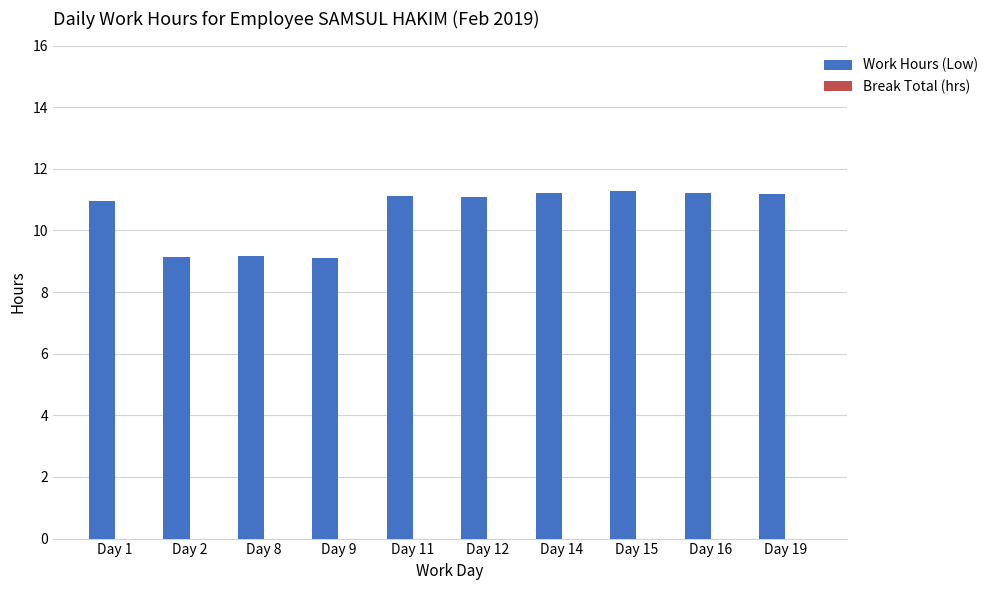

What is the value of the 10th bar from the left?

11.2